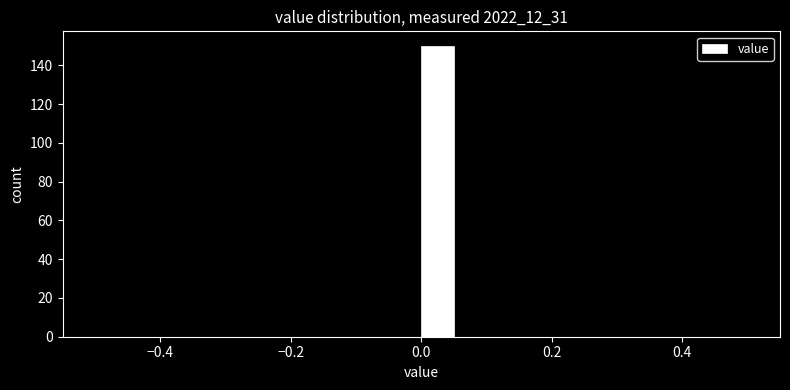

Read against the x-axis, roughly where is the centre of the tallest bar?

0.02